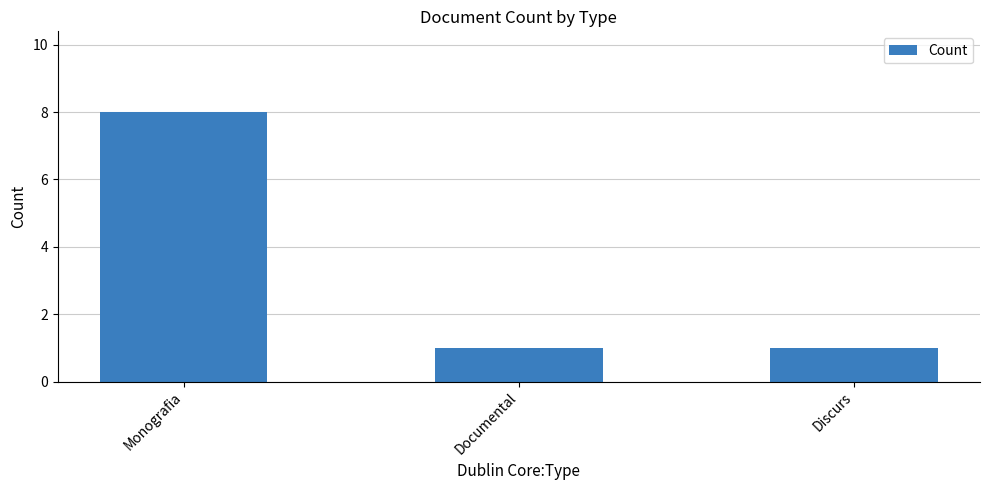

Are the bars grouped side by side (vs. stacked)?

No